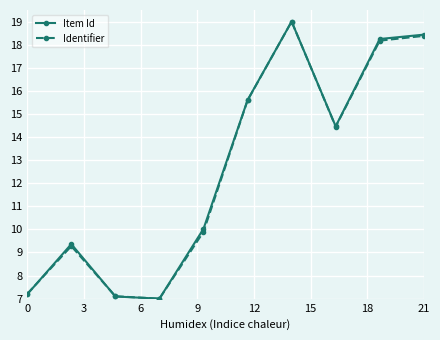

True or false: Item Id has more than 0 points higher than both neighbors.

True